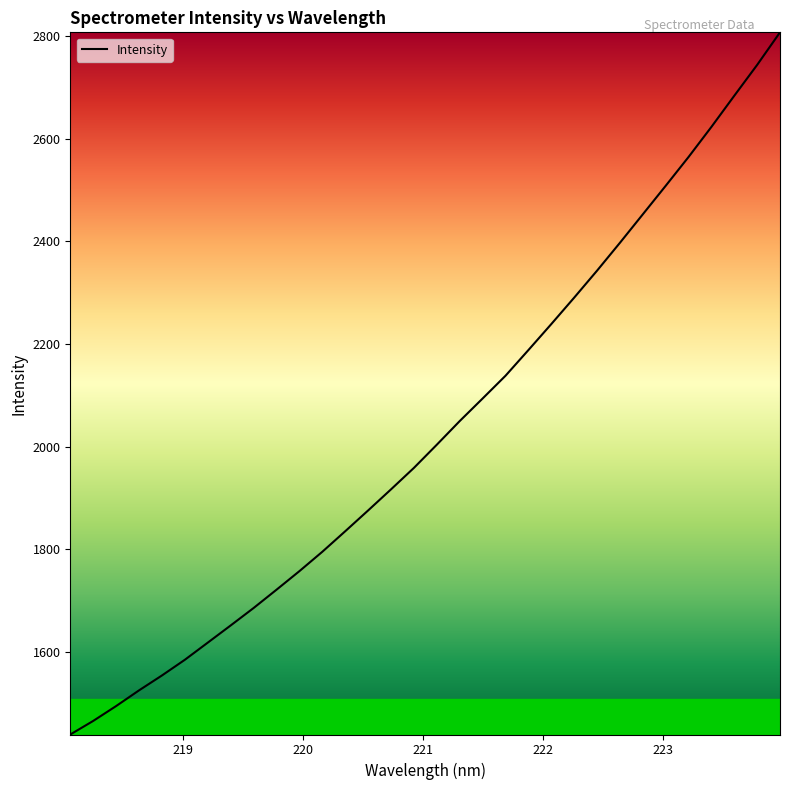

What is the smallest value displayed?

1438.9